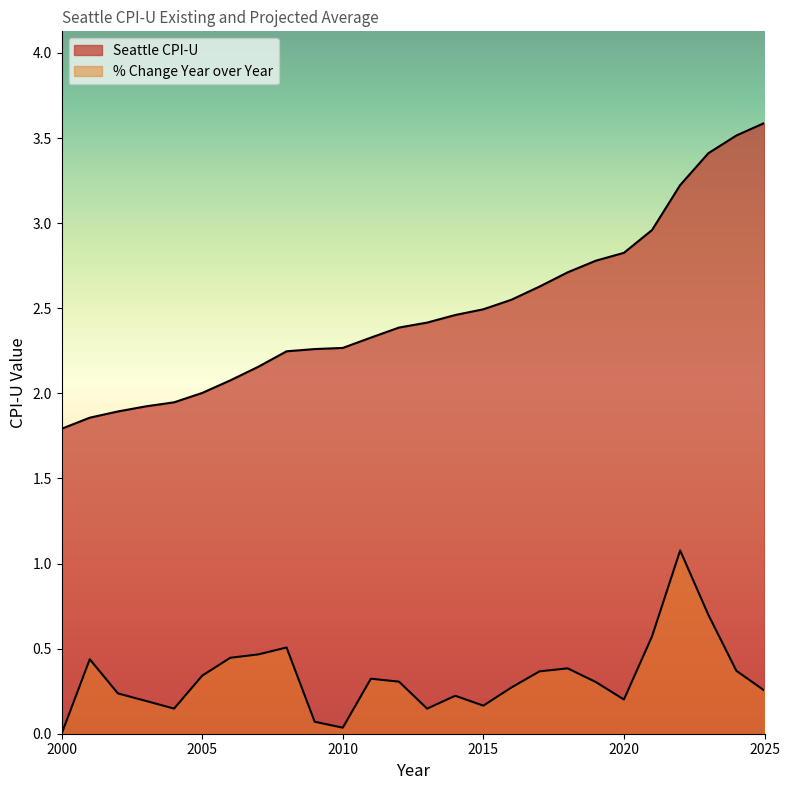

The value of Seattle CPI-U at 2018 is 2.7. True or false?

True